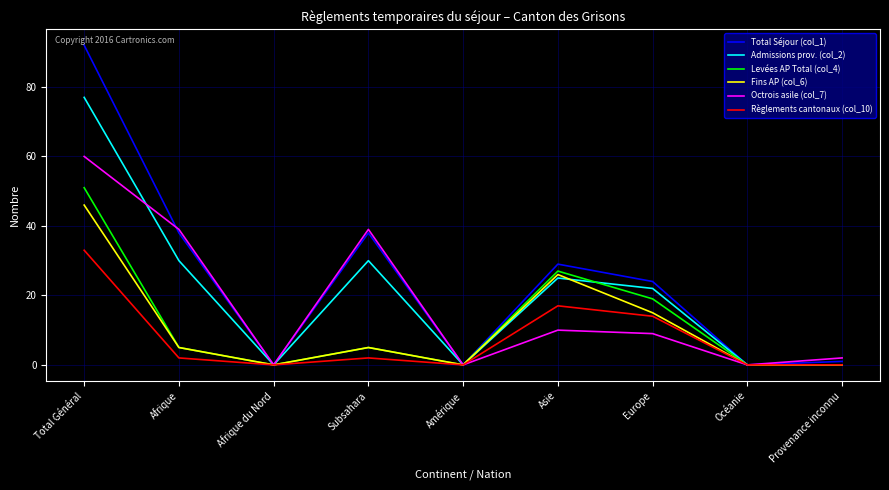

Reading left to right, transcribe all the data shown in this chart.

Total Séjour (col_1): Total Général=92	Afrique=38	Afrique du Nord=0	Subsahara=38	Amérique=0	Asie=29	Europe=24	Océanie=0	Provenance inconnu=1
Admissions prov. (col_2): Total Général=77	Afrique=30	Afrique du Nord=0	Subsahara=30	Amérique=0	Asie=25	Europe=22	Océanie=0	Provenance inconnu=0
Levées AP Total (col_4): Total Général=51	Afrique=5	Afrique du Nord=0	Subsahara=5	Amérique=0	Asie=27	Europe=19	Océanie=0	Provenance inconnu=0
Fins AP (col_6): Total Général=46	Afrique=5	Afrique du Nord=0	Subsahara=5	Amérique=0	Asie=26	Europe=15	Océanie=0	Provenance inconnu=0
Octrois asile (col_7): Total Général=60	Afrique=39	Afrique du Nord=0	Subsahara=39	Amérique=0	Asie=10	Europe=9	Océanie=0	Provenance inconnu=2
Règlements cantonaux (col_10): Total Général=33	Afrique=2	Afrique du Nord=0	Subsahara=2	Amérique=0	Asie=17	Europe=14	Océanie=0	Provenance inconnu=0